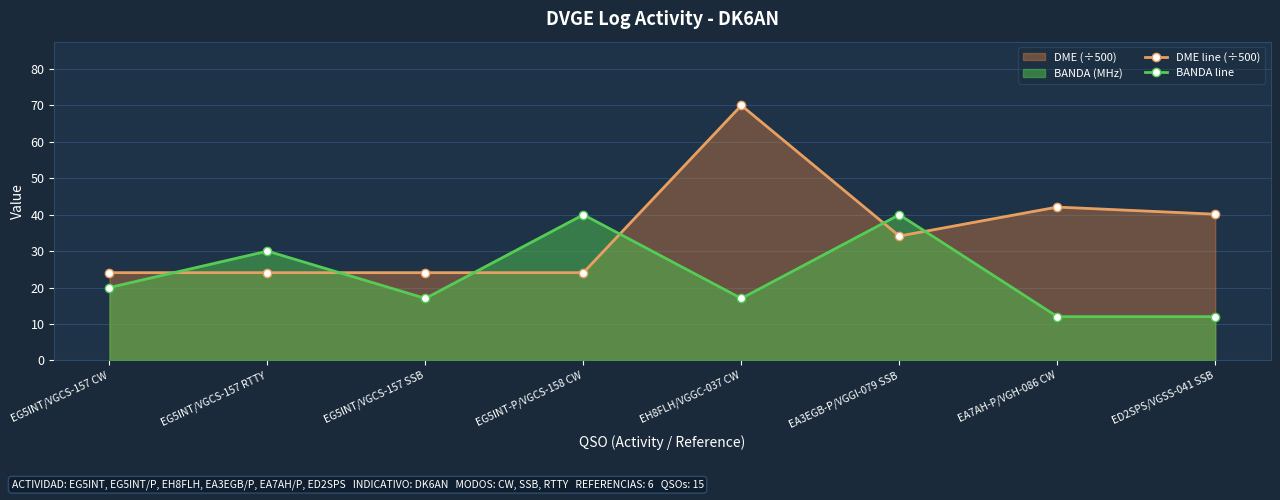

What is the label of the 7th point from the right?

EG5INT/VGCS-157 RTTY